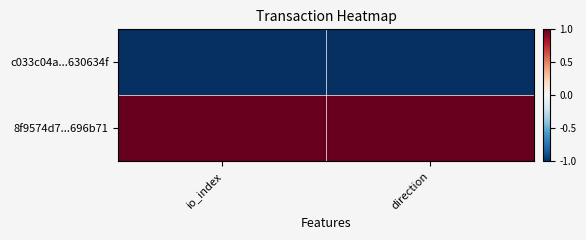

At how many categories does at least one series exceed 0?

2